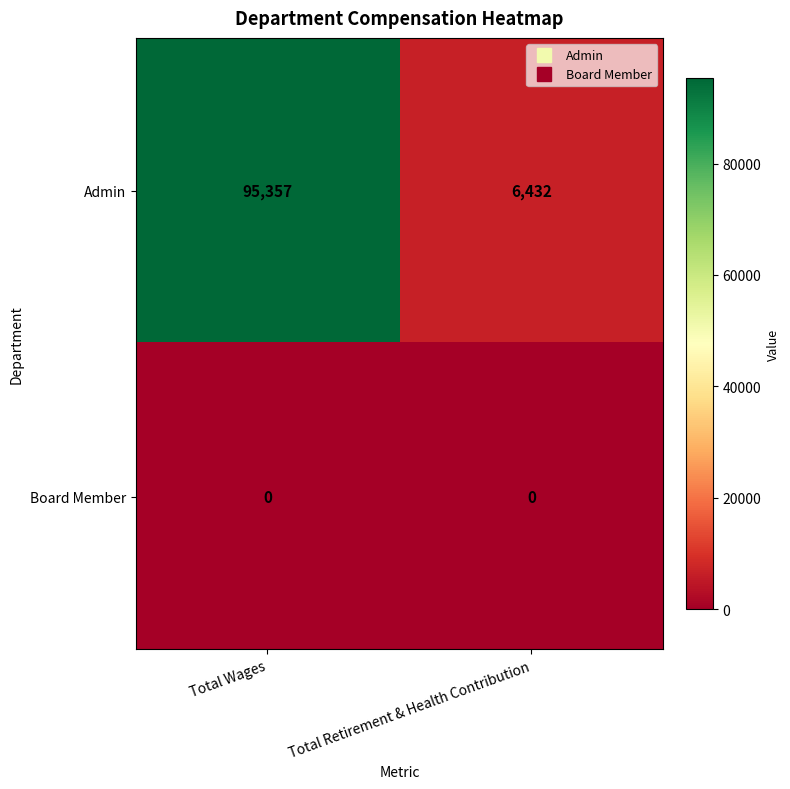

Rank the series at Total Wages from lowest to highest value.

Board Member, Admin